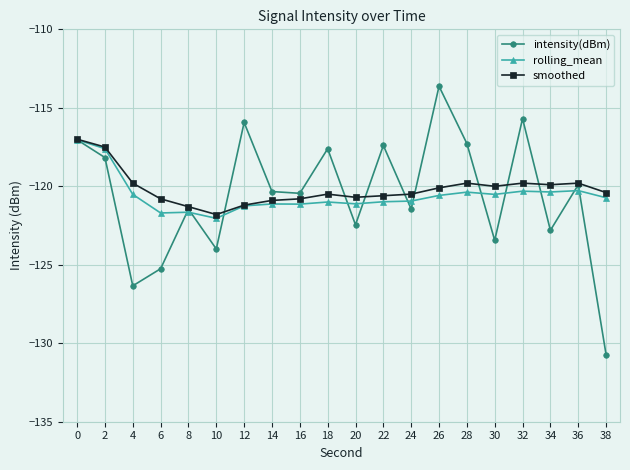

Between 4 and 18, which series saw the biggest shift?

intensity(dBm)